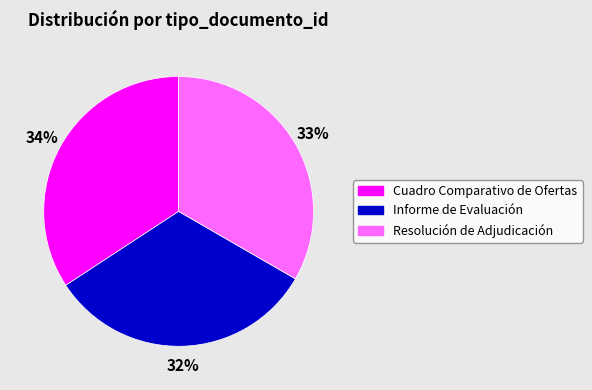

Does Cuadro Comparativo de Ofertas represent more than half of the total?

No